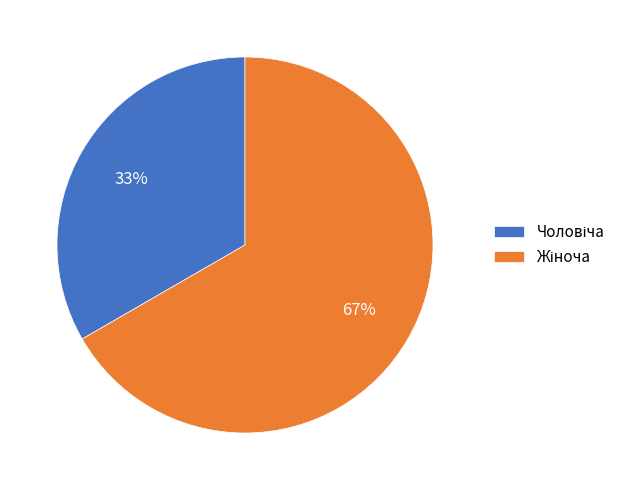

Is there any slice that represents more than half of the pie?

Yes